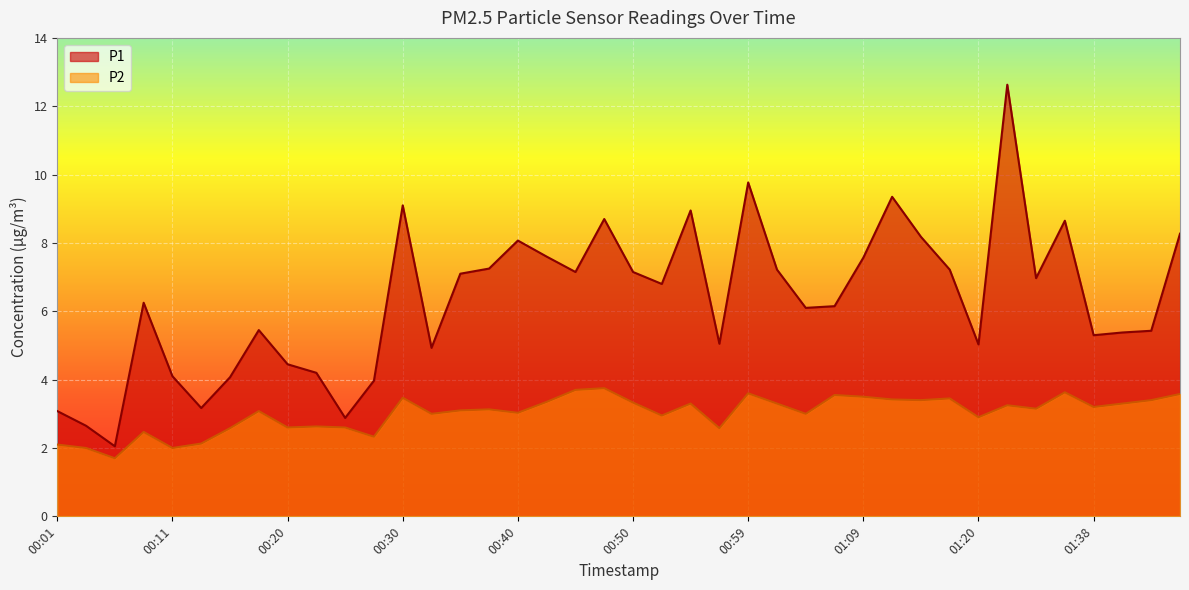

At how many categories does at least one series exceed 3?

37